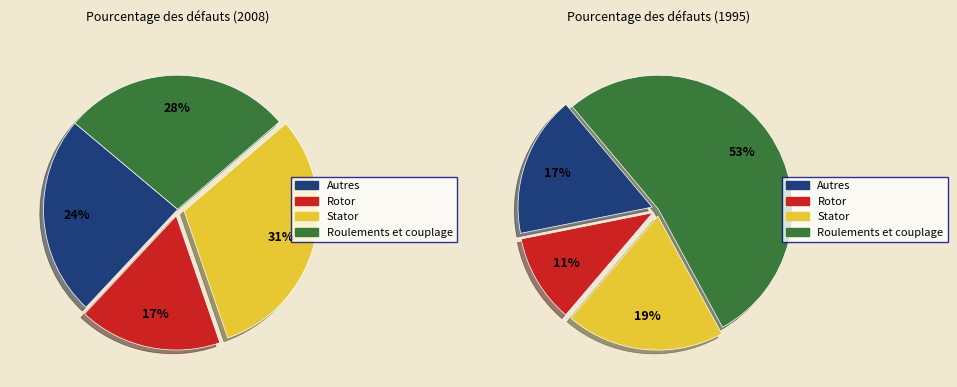

Does 5 represent more than half of the total?

No